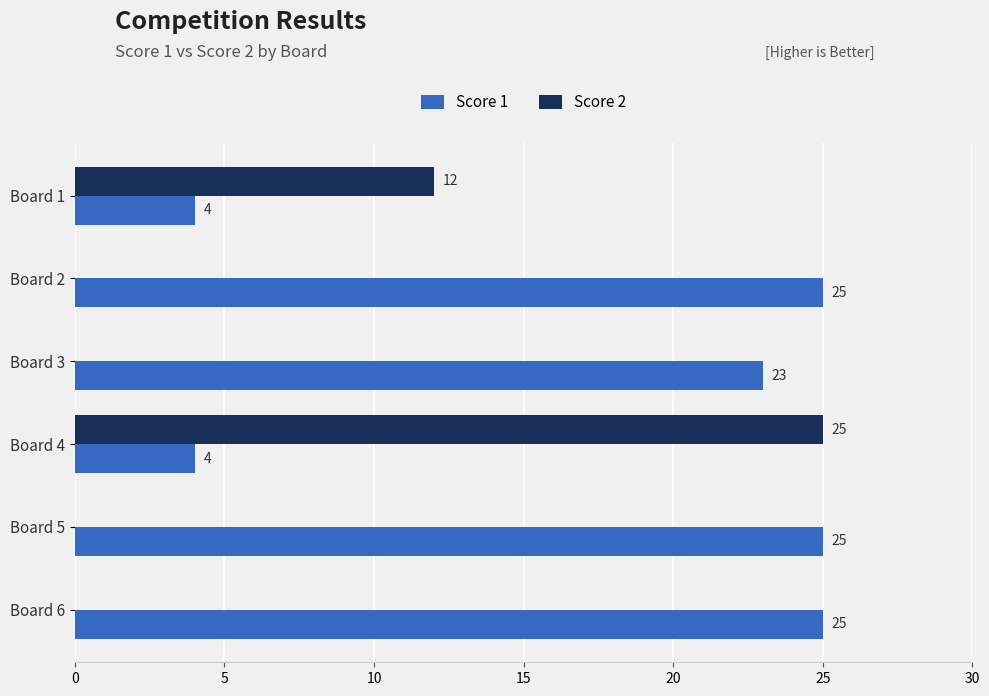

Which series has the largest total across all categories?

Score 1